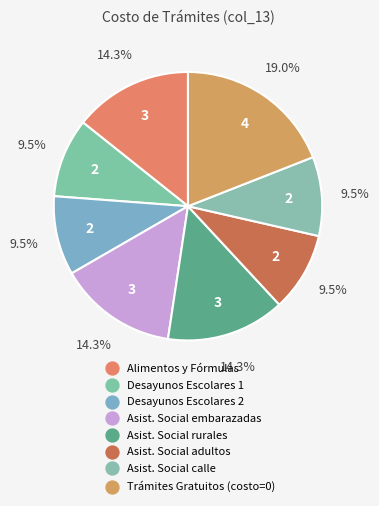

How many slices are in this pie chart?

8